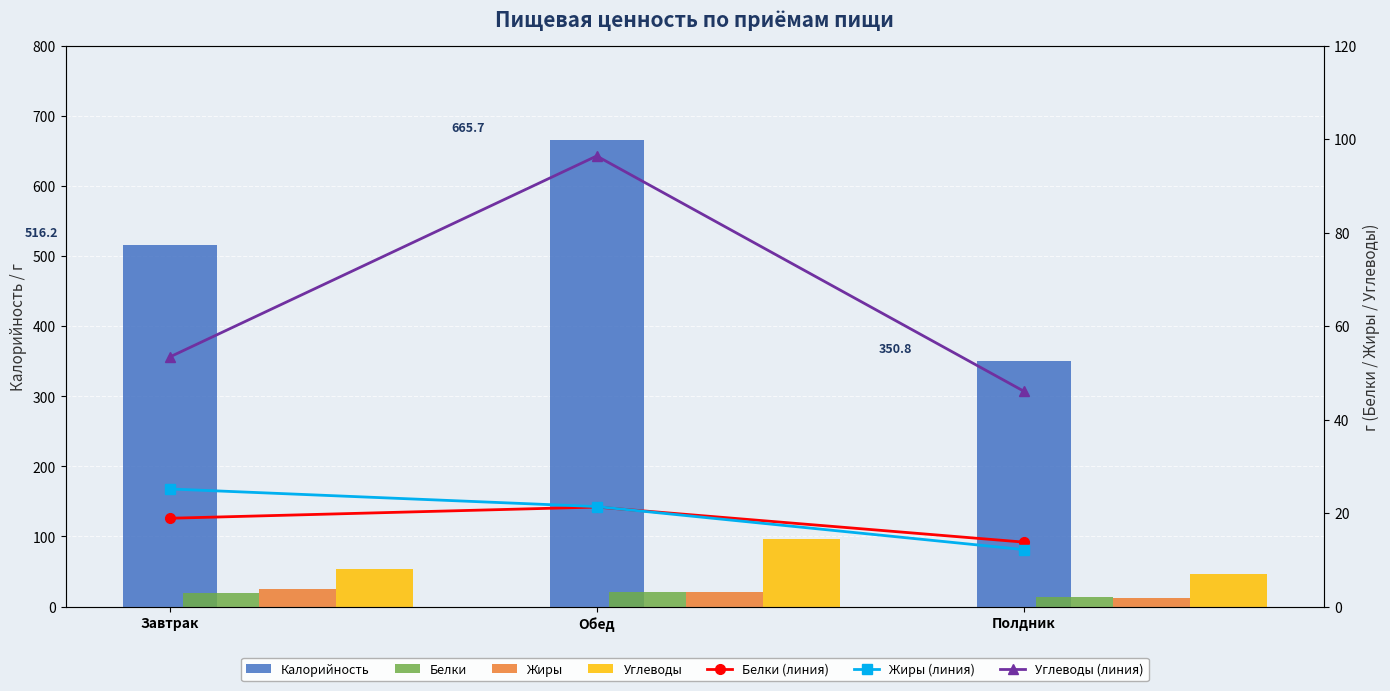

Which label corresponds to the smallest value in the chart?

Полдник